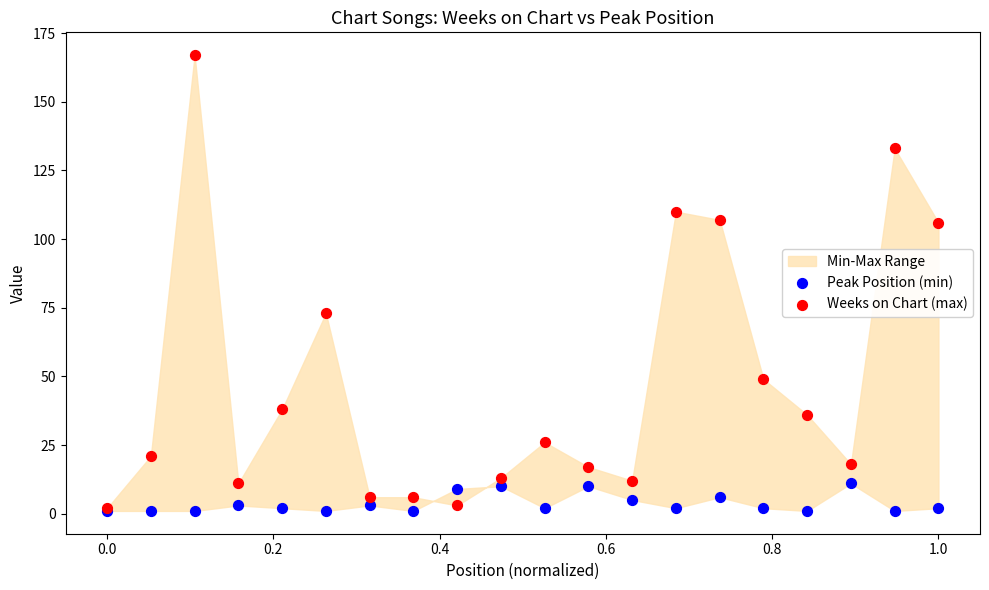

In the Weeks on Chart (max) series, what Y value is closest to 84?

73